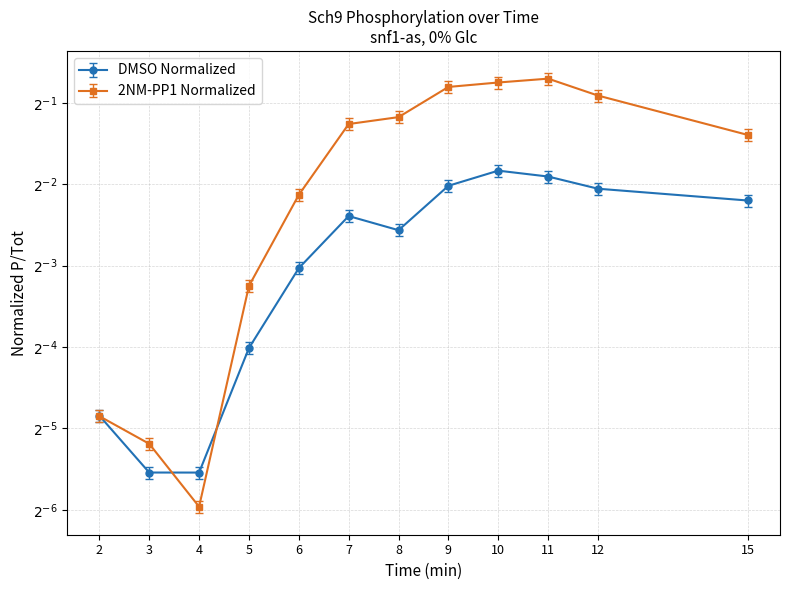

Which has a higher value, 11 or 5?

11